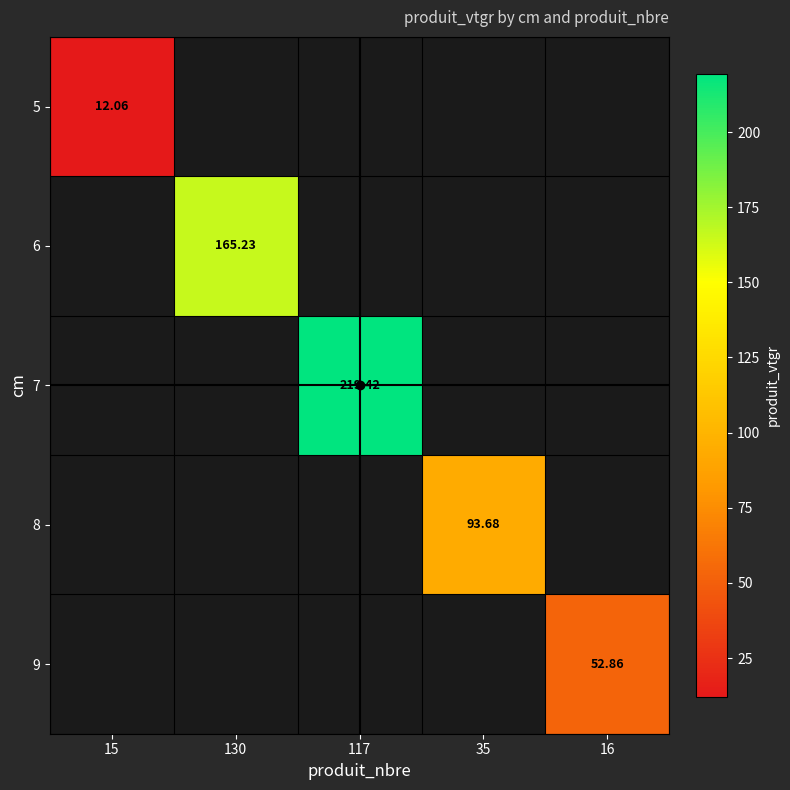

What is the maximum value shown in the chart?

219.4